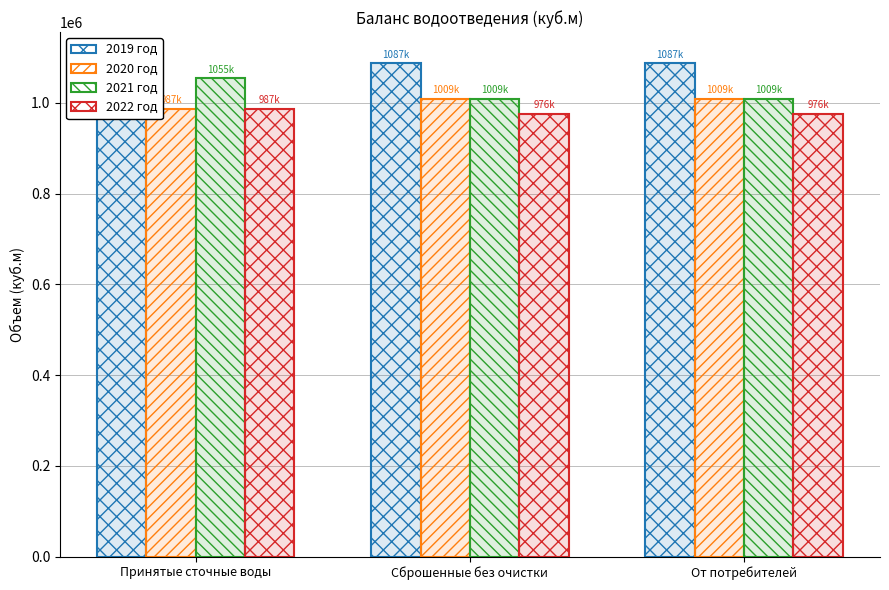

Rank the series by their average value, from lowest to highest.

2022 год, 2020 год, 2021 год, 2019 год